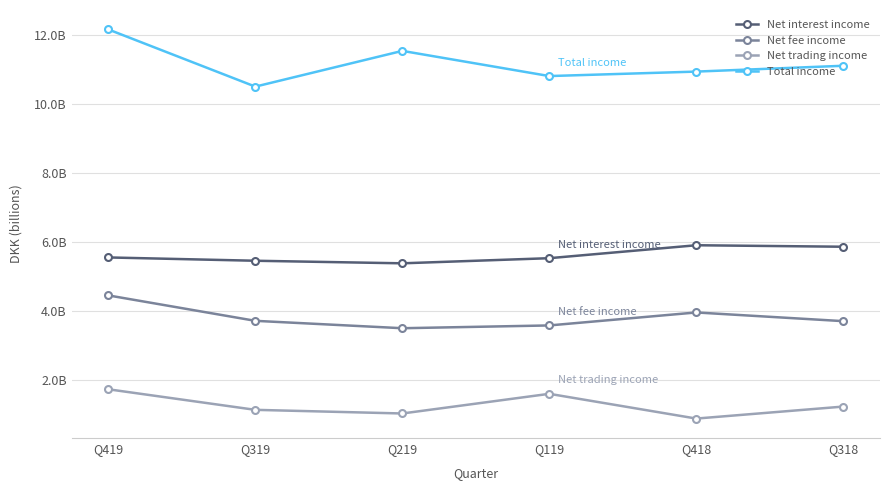

True or false: Net trading income has a value of 1586140097 at Q119.

True